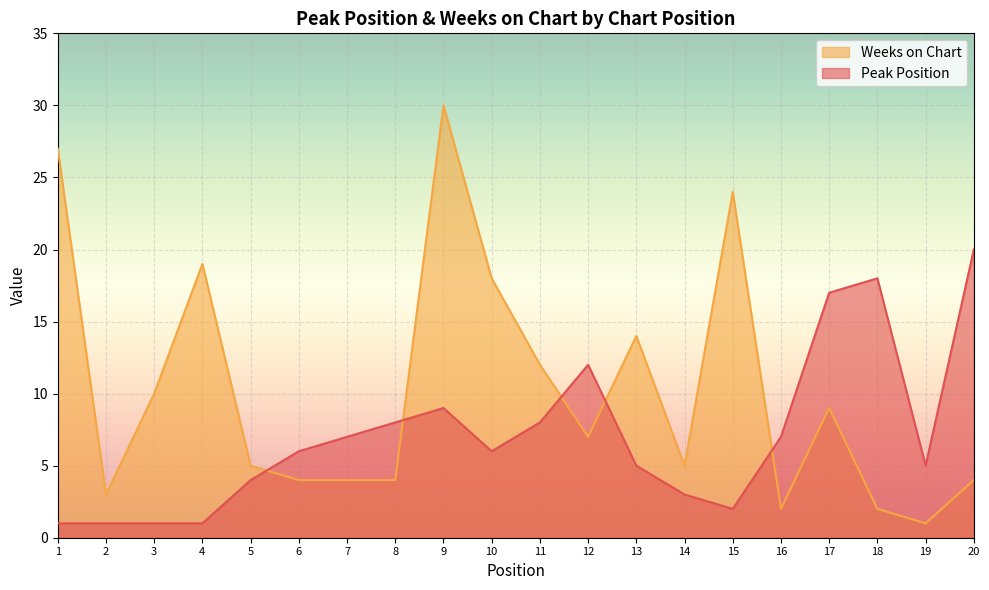

At which category is the sum across all series the highest?

9